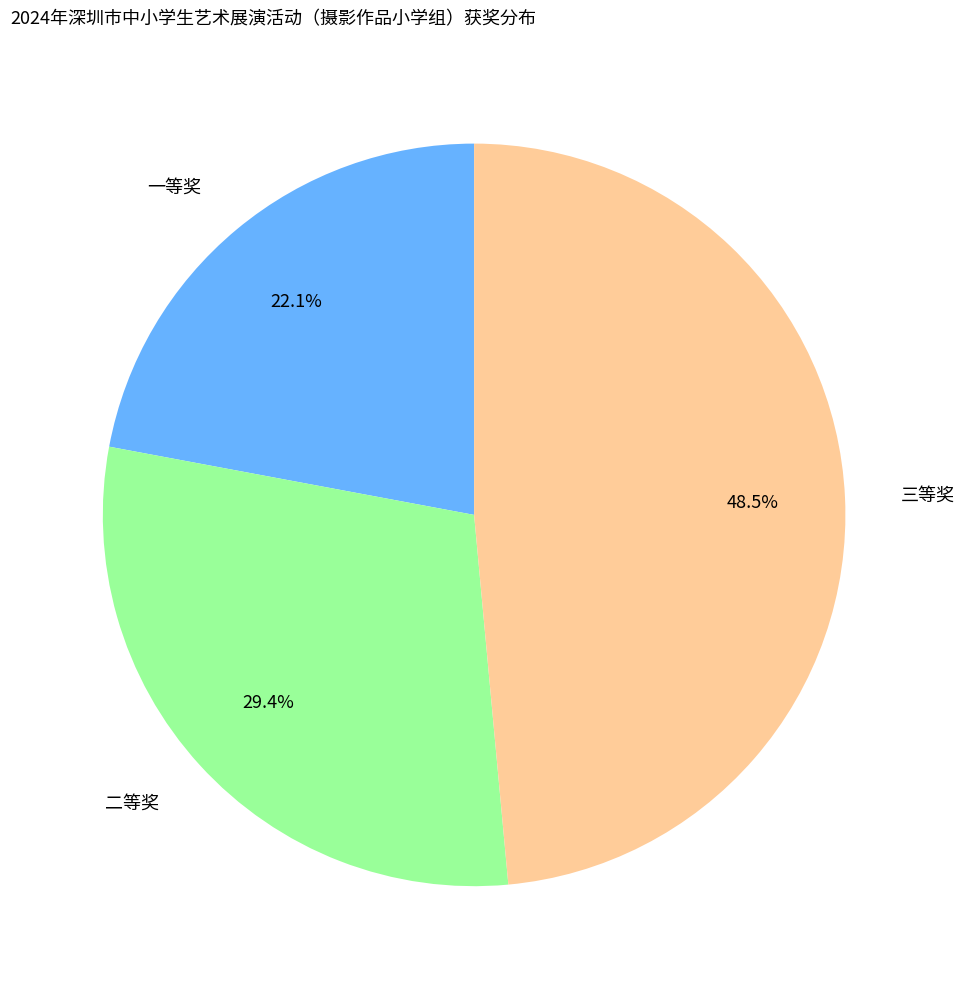

Is there a majority slice in this chart?

No